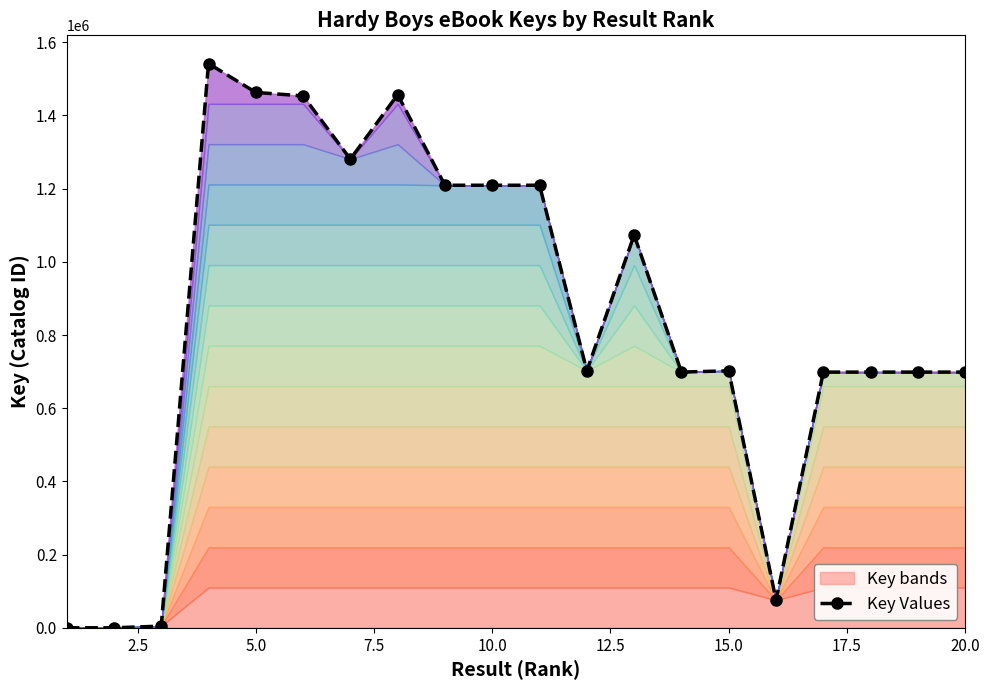

How many points are higher than both their immediate neighbors (excluding endpoints)?

6